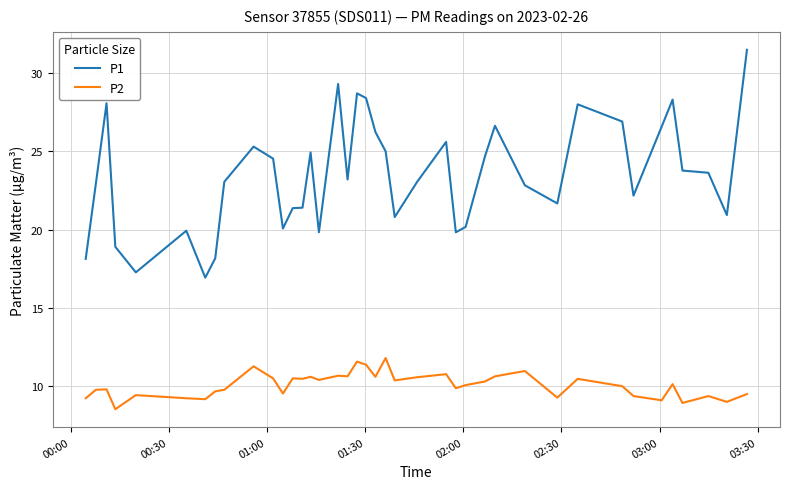

What are all the series names shown in the legend?

P1, P2